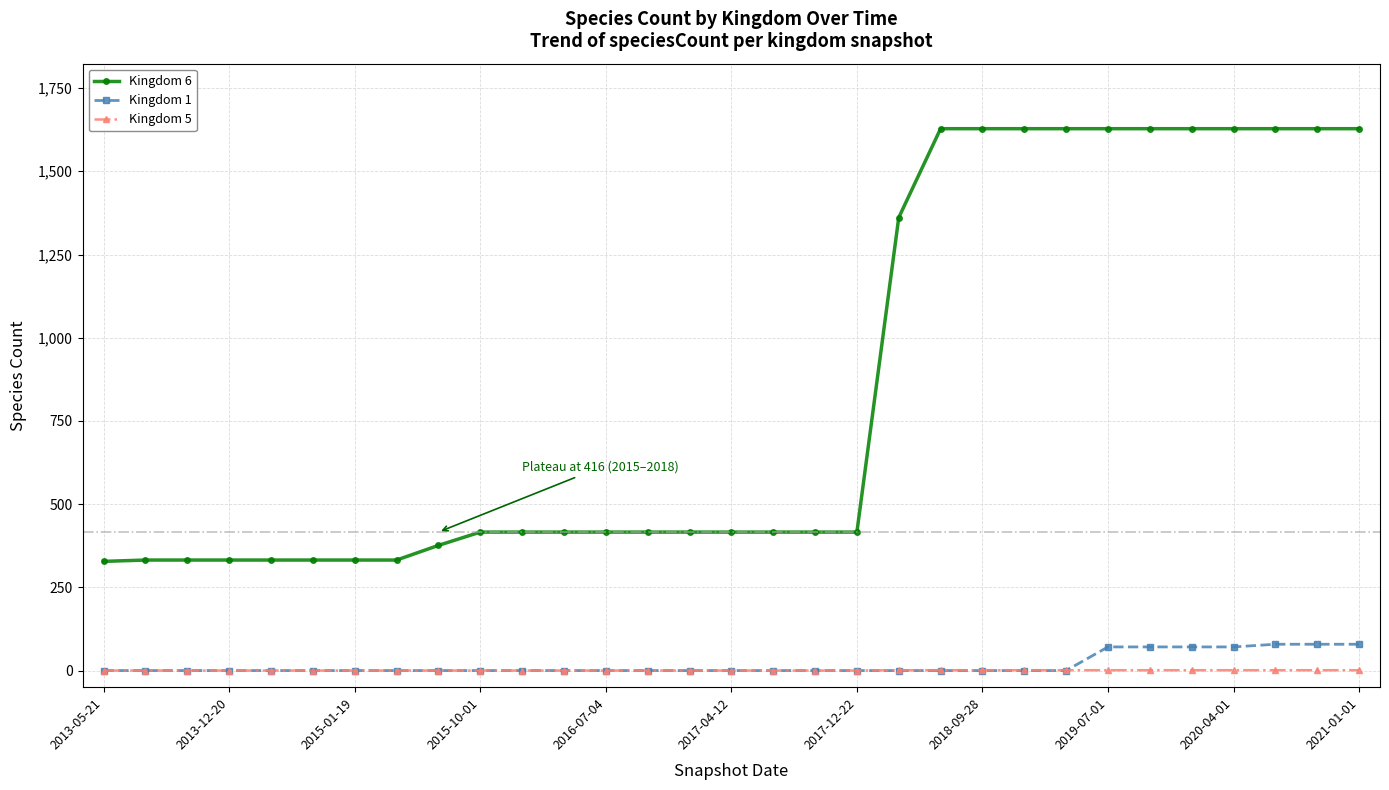

Which series has the largest total across all categories?

Kingdom 6